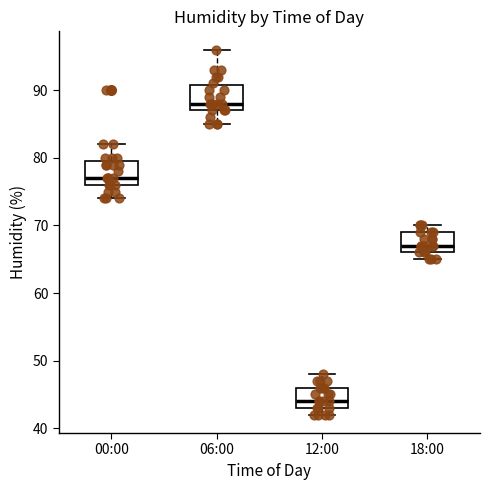

Where does the lower whisker of the box for 00:00 end on the y-axis? The values are not printed on the chart, so give them approximately, as read against the axis.

74